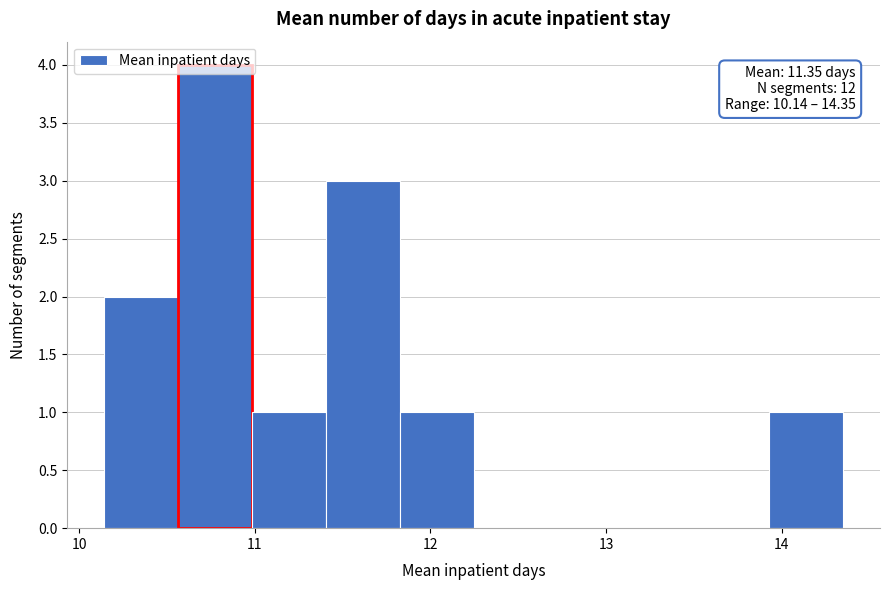

Which range on the x-axis has the tallest bar?

10.6 to 11.0